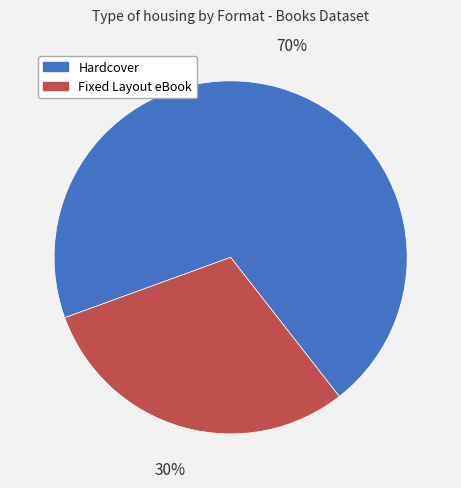

Is there a majority slice in this chart?

Yes